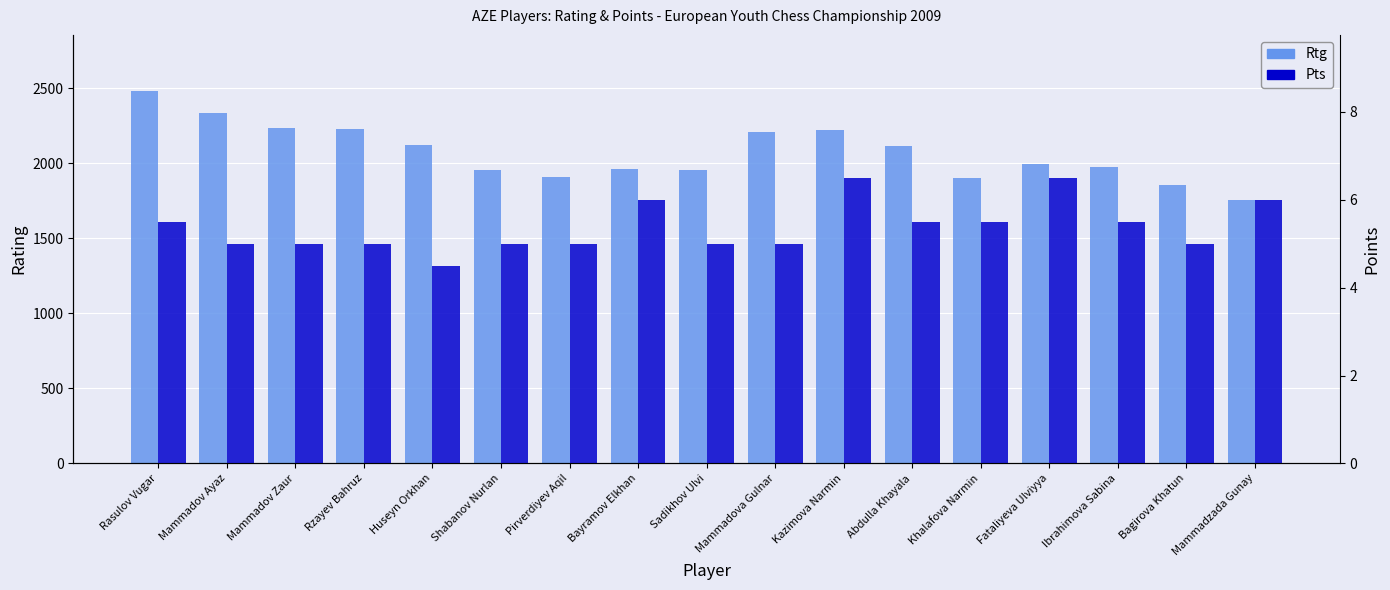

What is the label of the 17th bar from the left?

Mammadzada Gunay